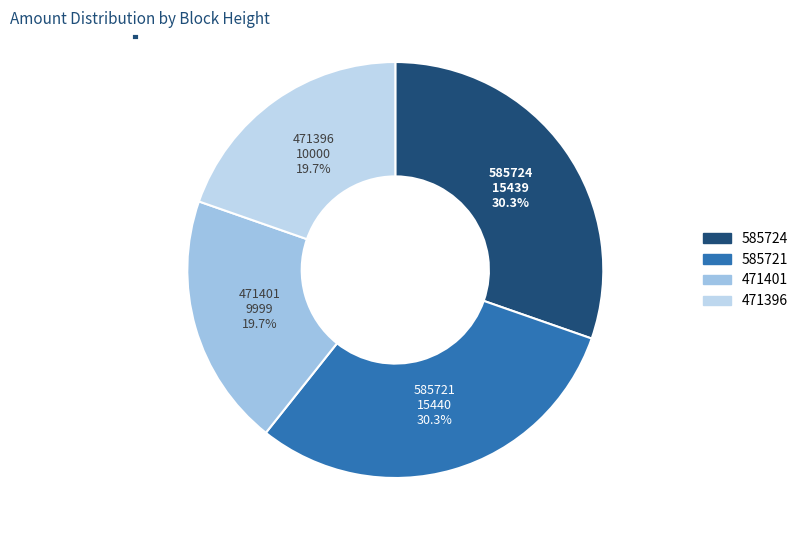

What portion of the pie excludes 585724?

69.7%